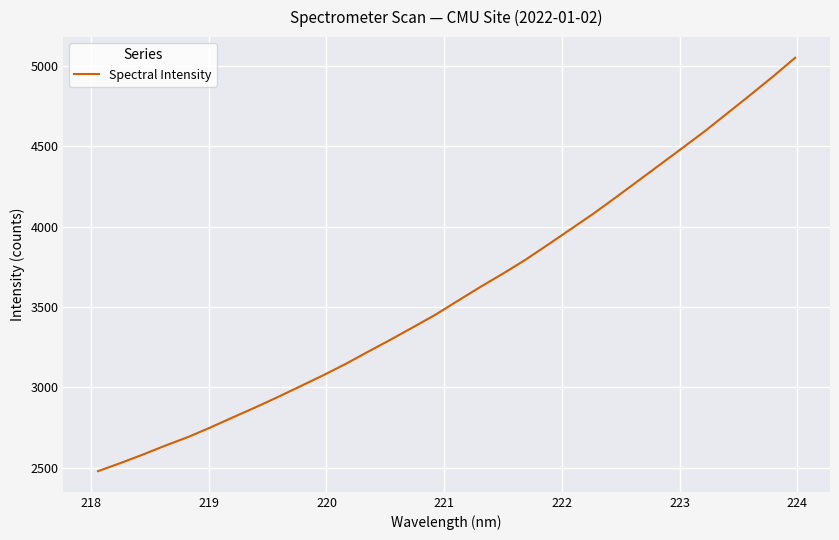

Does the chart display data point markers on the line(s)?

No